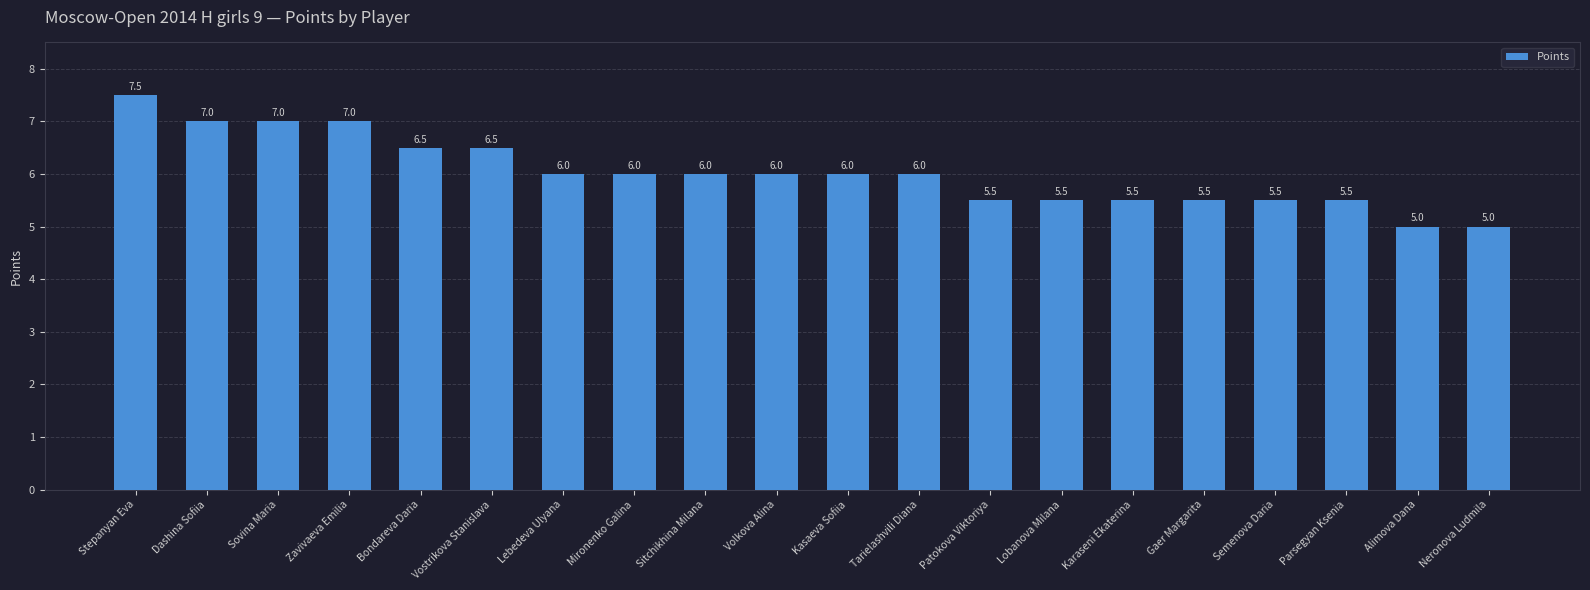

Are the bars grouped side by side (vs. stacked)?

No